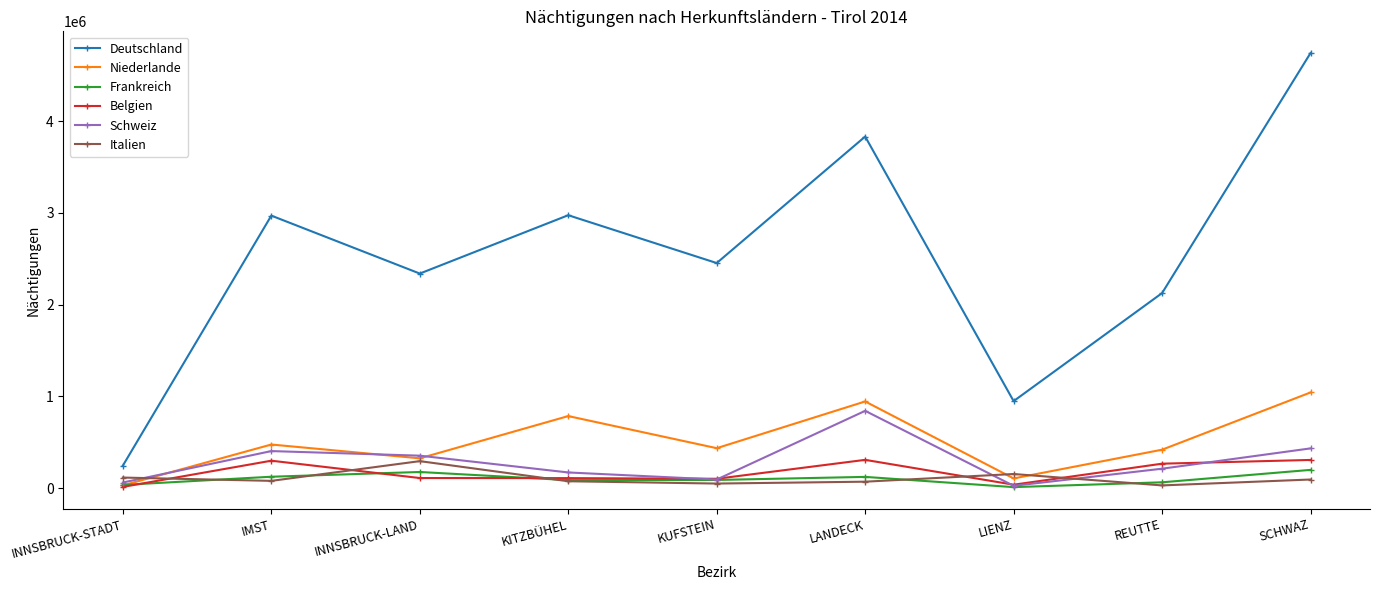

What is the label of the 8th point from the right?

IMST